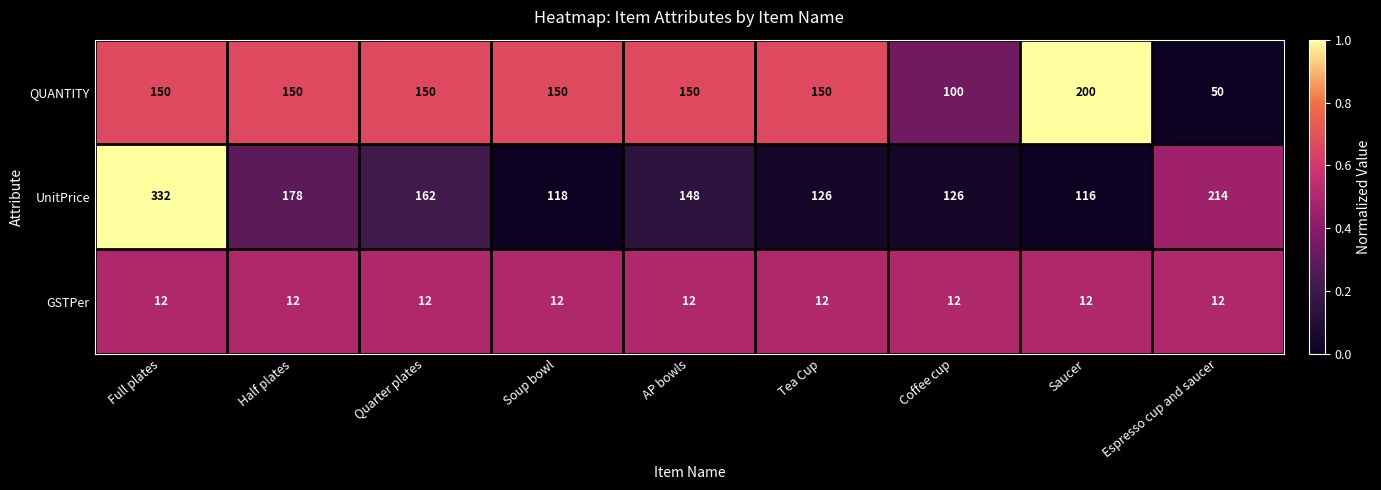

What value does the UnitPrice series have at Quarter plates?

162